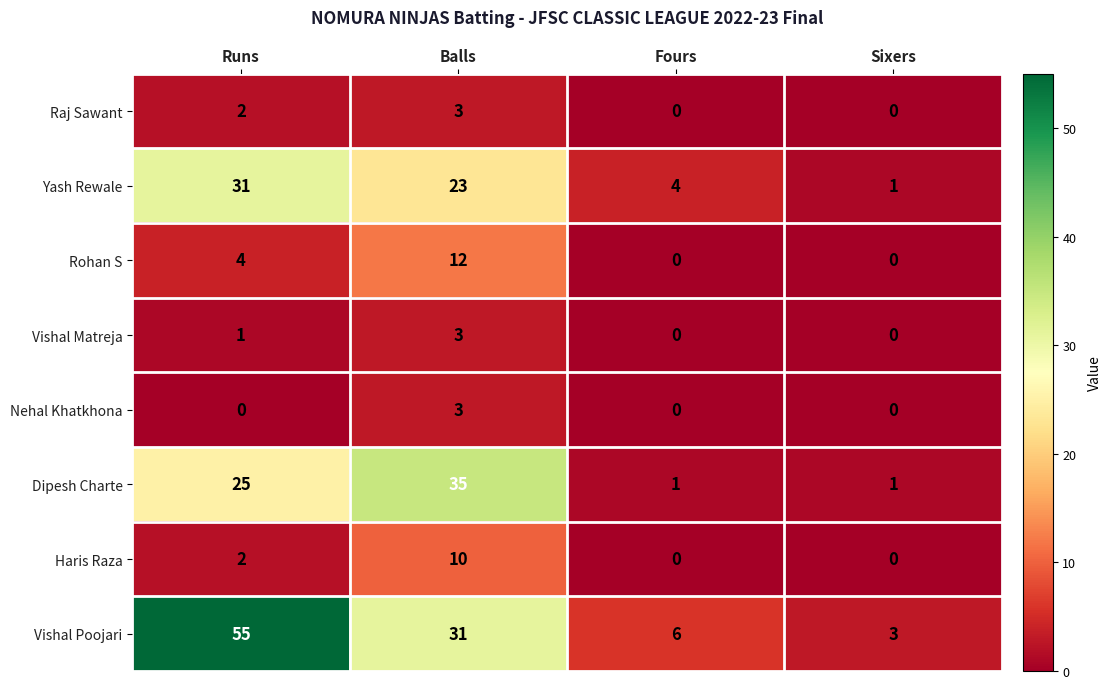

Where is Vishal Poojari nearest to the value 29?

Balls